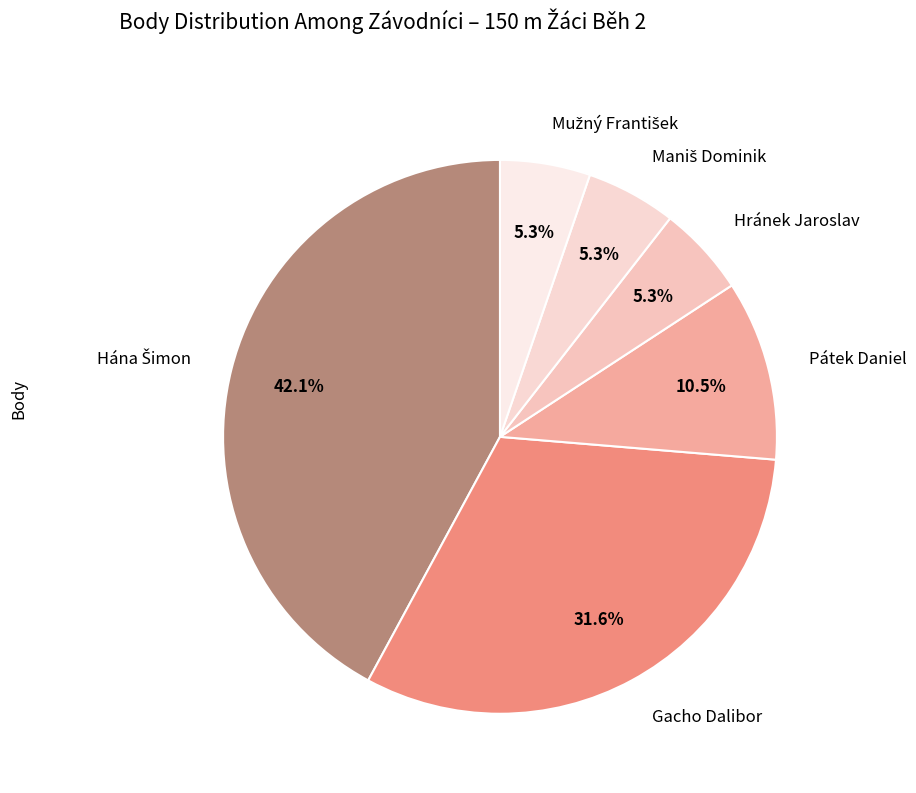

How many segments does this pie chart have?

6